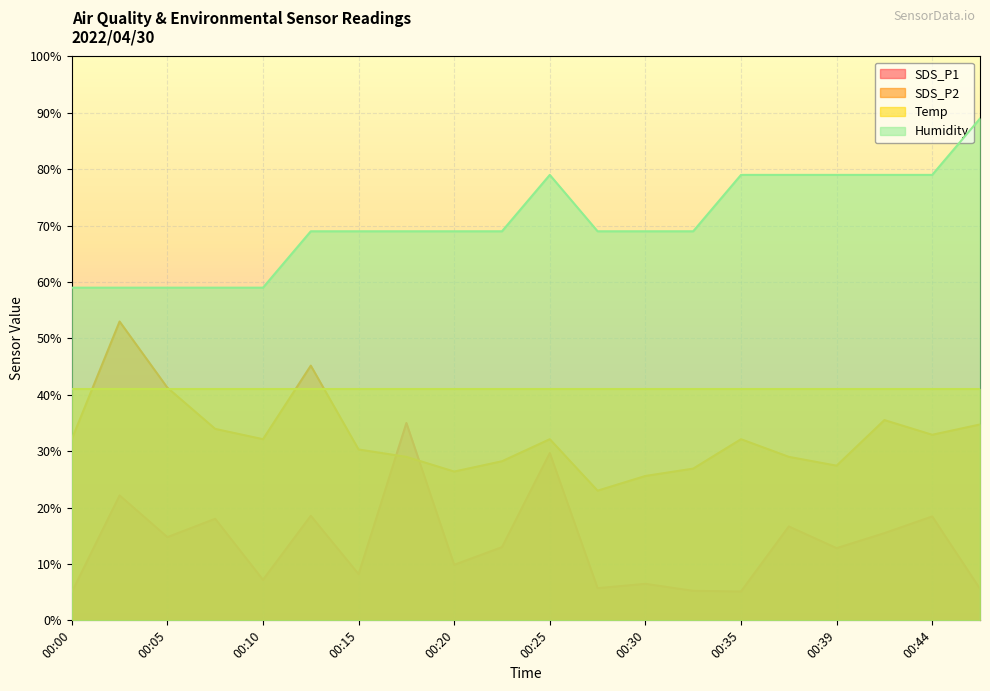

How many values in the Humidity series exceed 68?

15